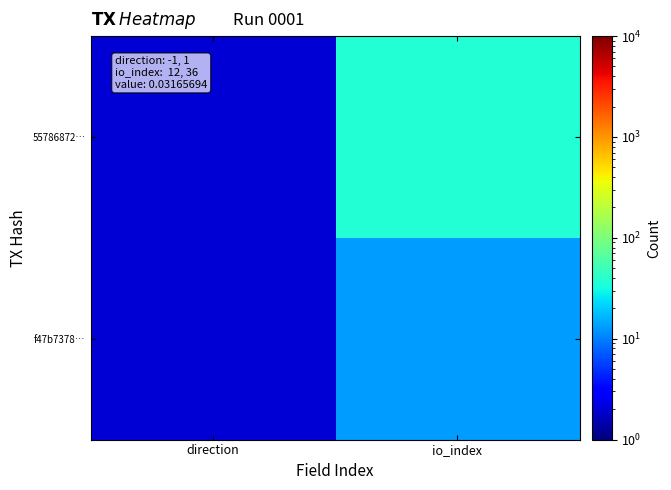

What is the total value across all series at io_index?

50